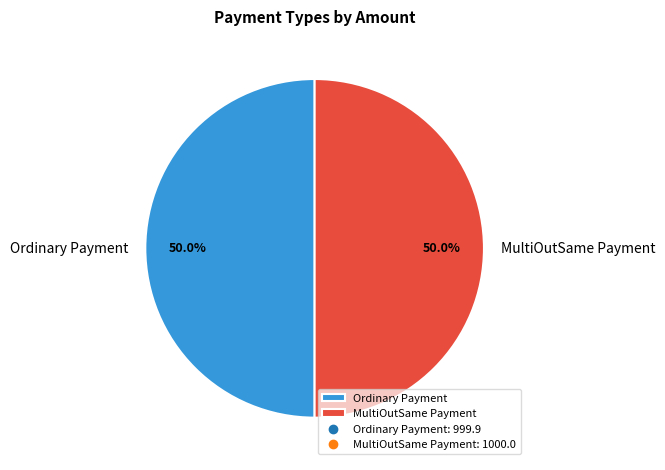

Count the number of slices in the pie.

2